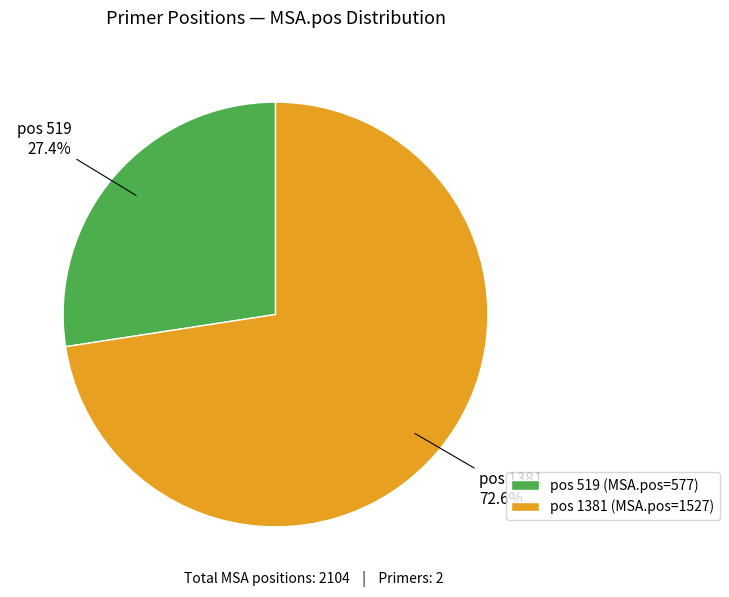

Which category has the smallest portion of the pie?

pos 519 (MSA.pos=577)